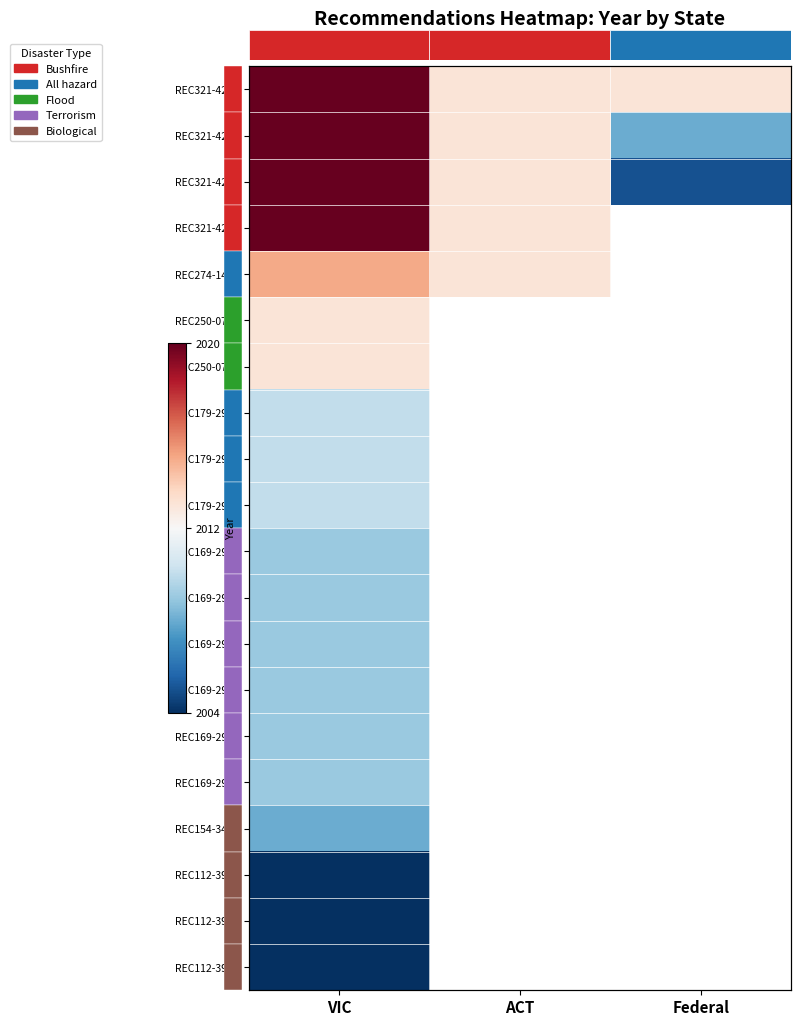

At which category is the sum across all series the highest?

VIC